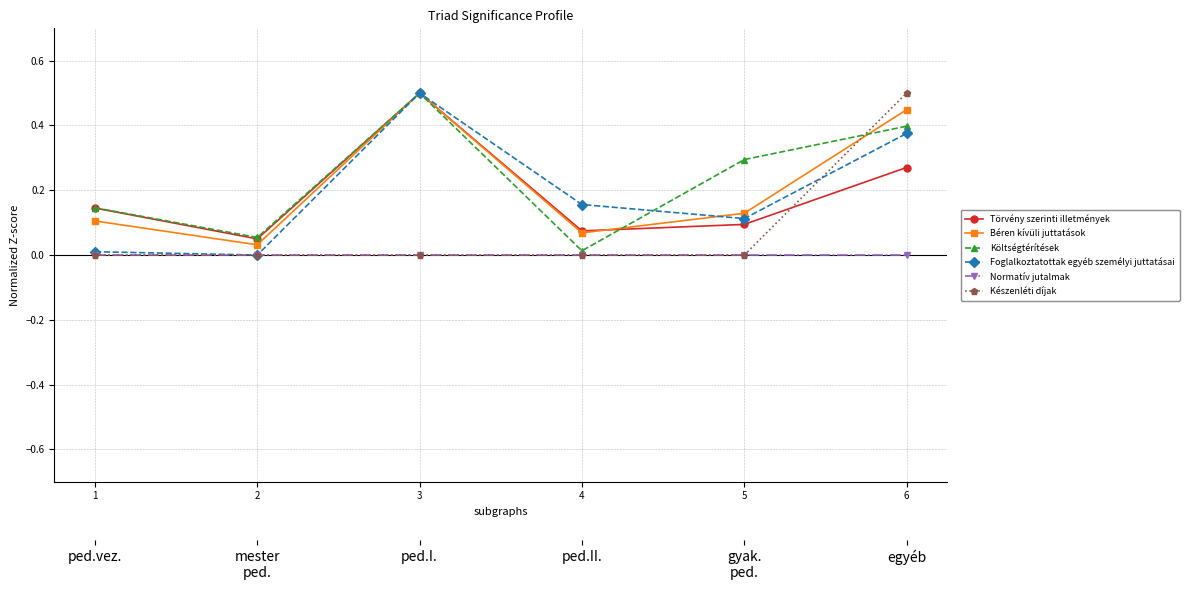

How many times do Készenléti díjak and Törvény szerinti illetmények cross each other?

1